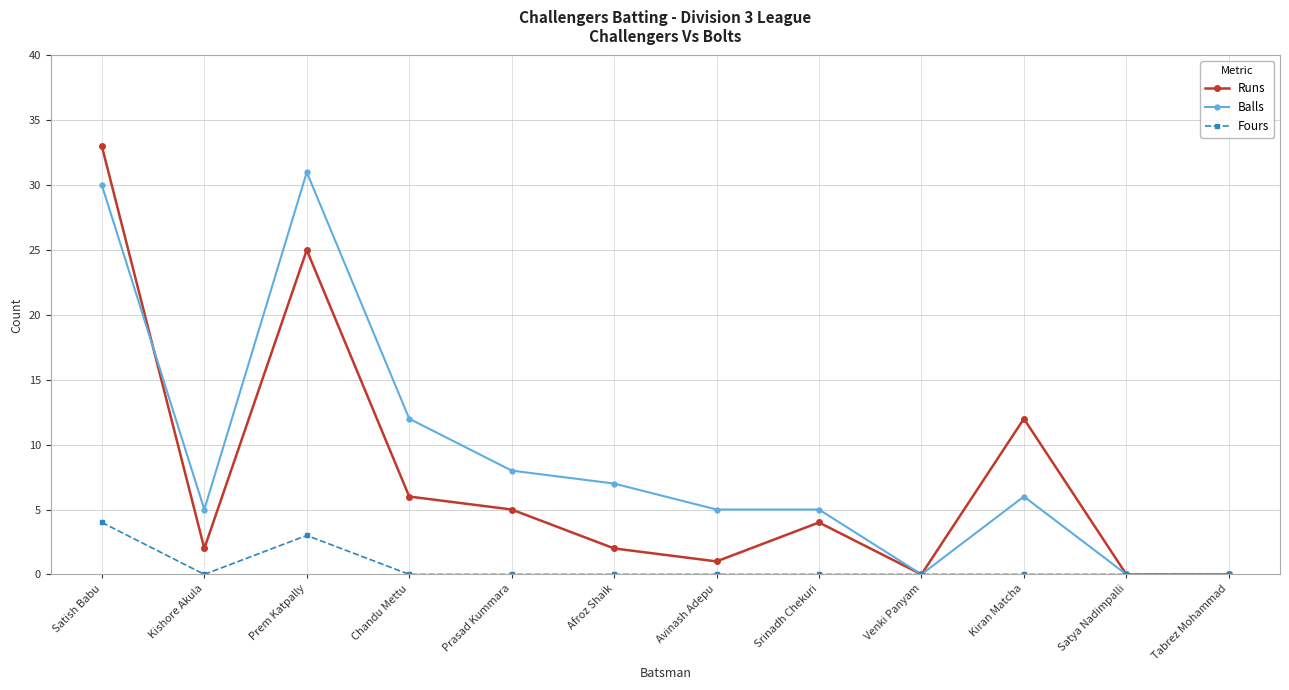

Where is Fours nearest to the value 2?

Prem Katpally